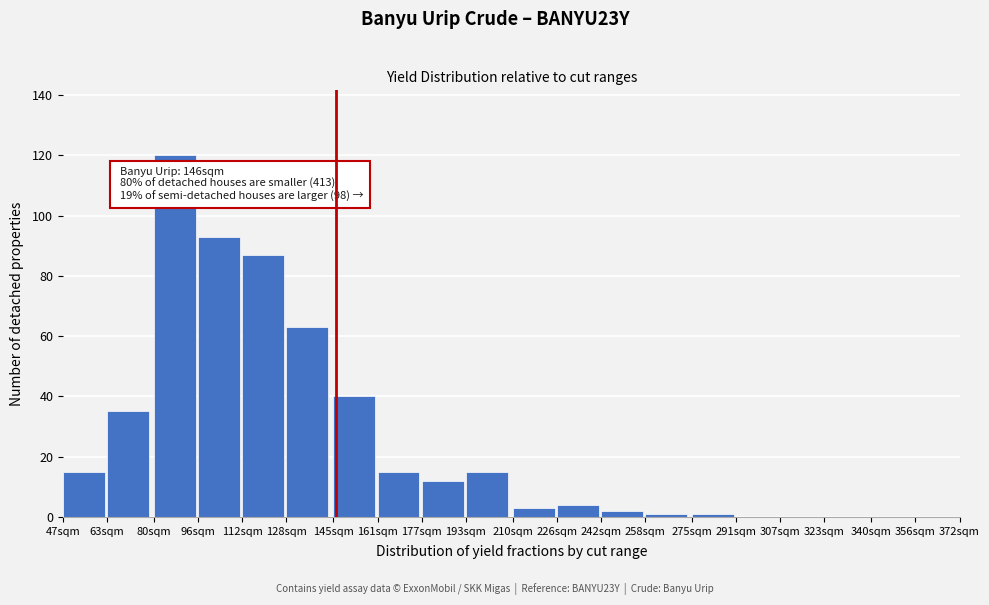

Reading left to right, extract all data points from this chart.

47sqm=15	63sqm=35	80sqm=120	96sqm=93	112sqm=87	128sqm=63	145sqm=40	161sqm=15	177sqm=12	193sqm=15	210sqm=3	226sqm=4	242sqm=2	258sqm=1	275sqm=1	291sqm=0	307sqm=0	323sqm=0	340sqm=0	356sqm=0